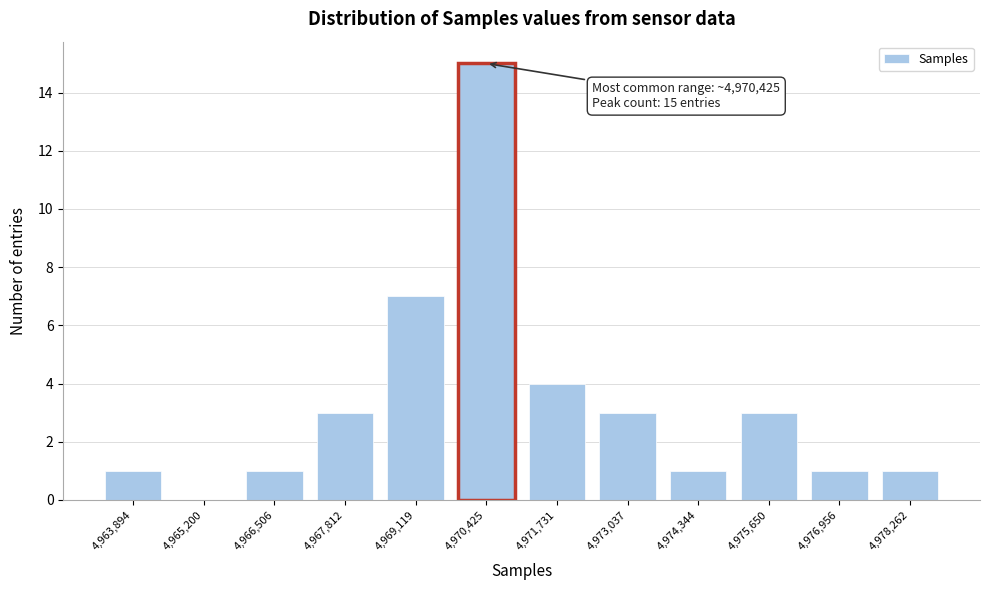

Reading right to left, what are all the values shown in this chart?

4,978,262=1	4,976,956=1	4,975,650=3	4,974,344=1	4,973,037=3	4,971,731=4	4,970,425=15	4,969,119=7	4,967,812=3	4,966,506=1	4,965,200=0	4,963,894=1